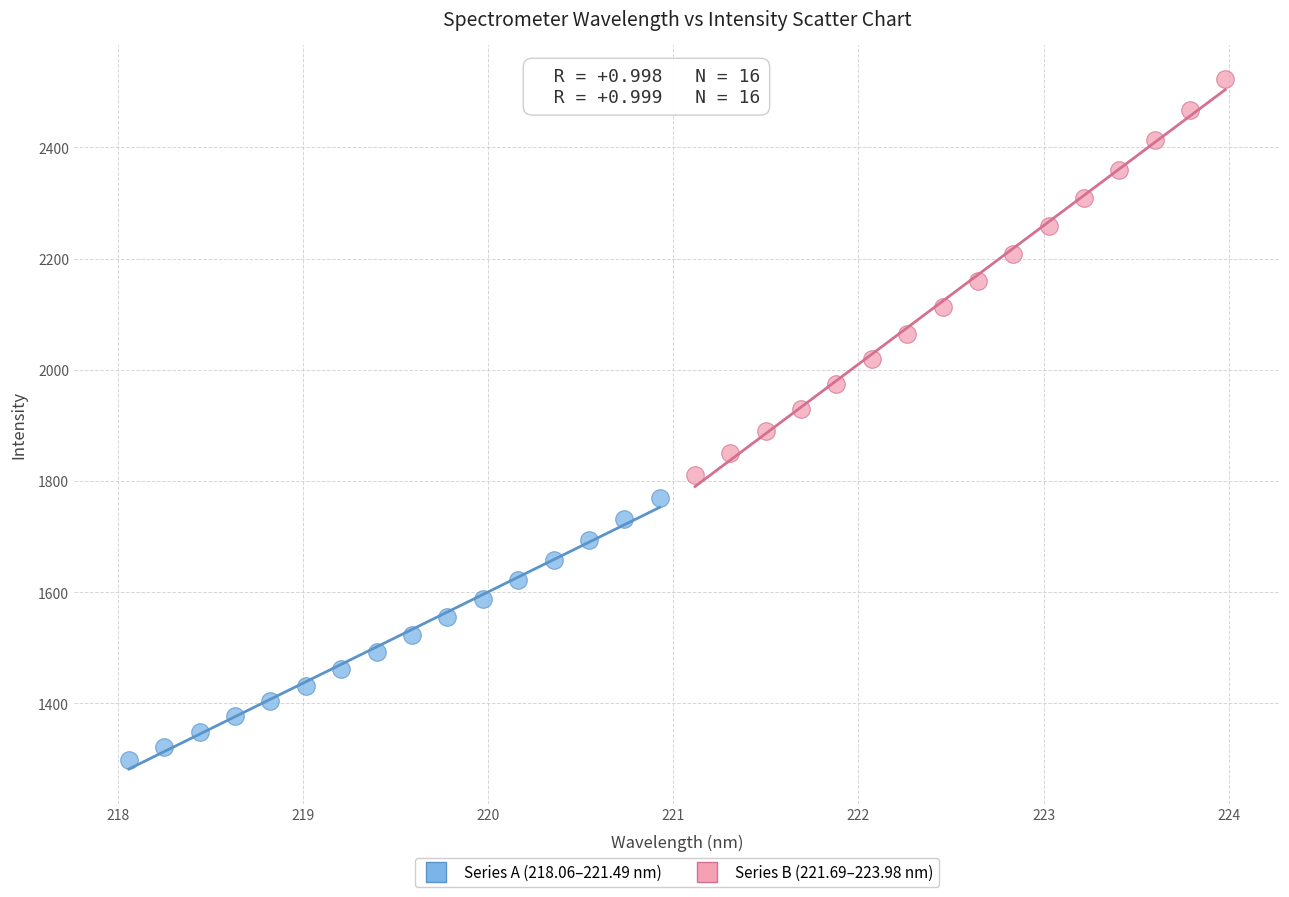

Which series contains the lowest Y value?

Series A (218.06–221.49 nm)